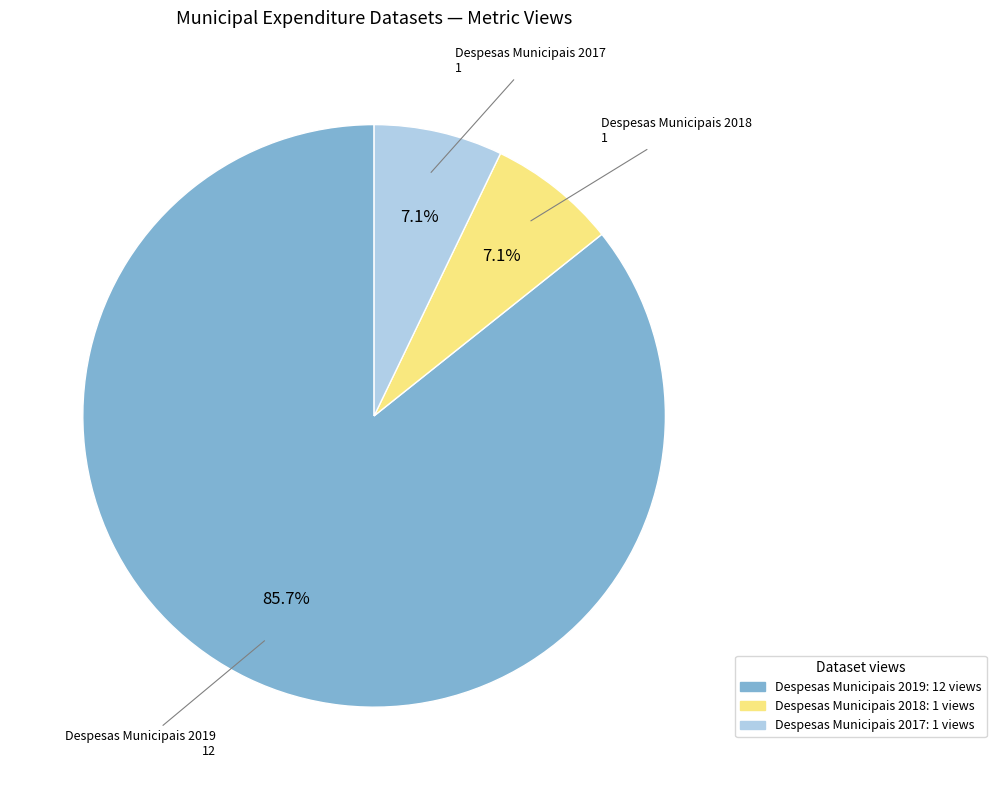

What portion of the pie excludes Despesas Municipais 2017: 1 views?

92.9%